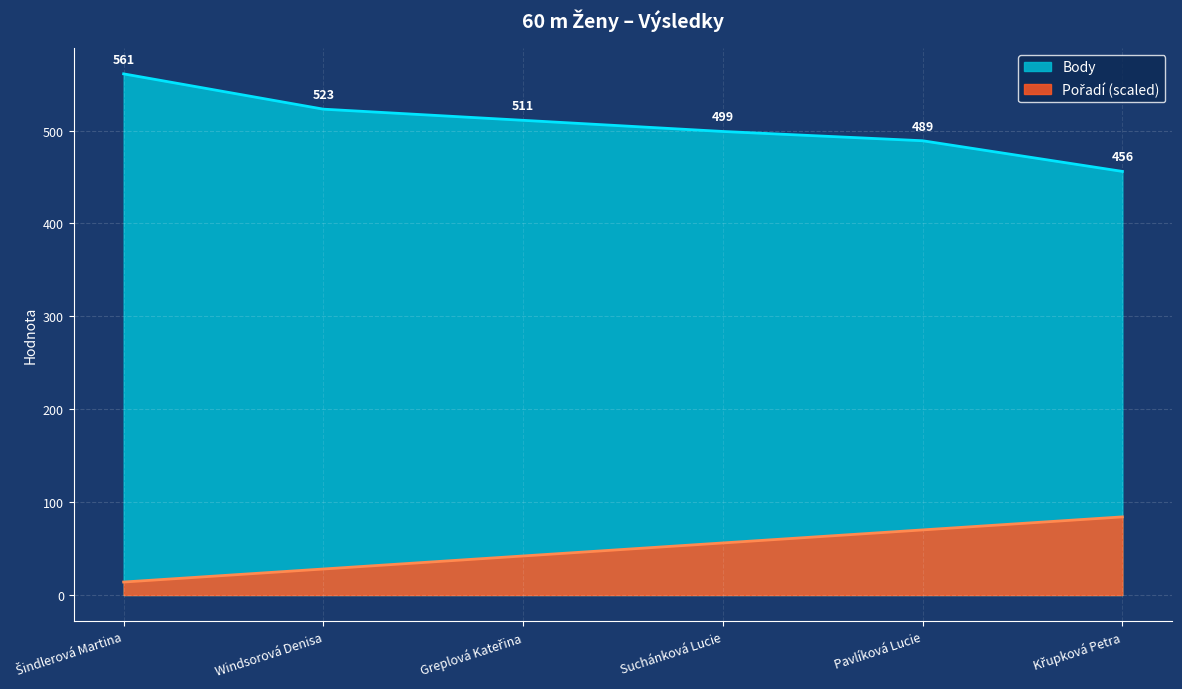

What is the value of the Body point at the 6th from the left?

456.0